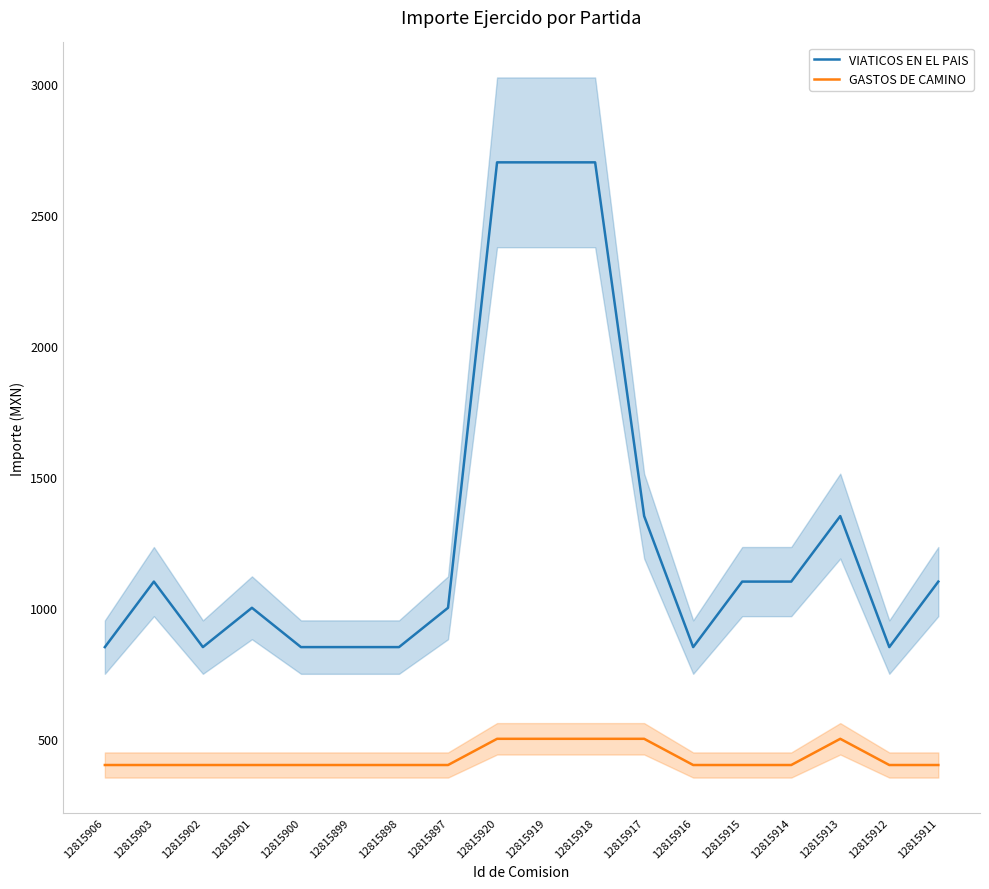

How many interior local peaks does the GASTOS DE CAMINO series have?

1